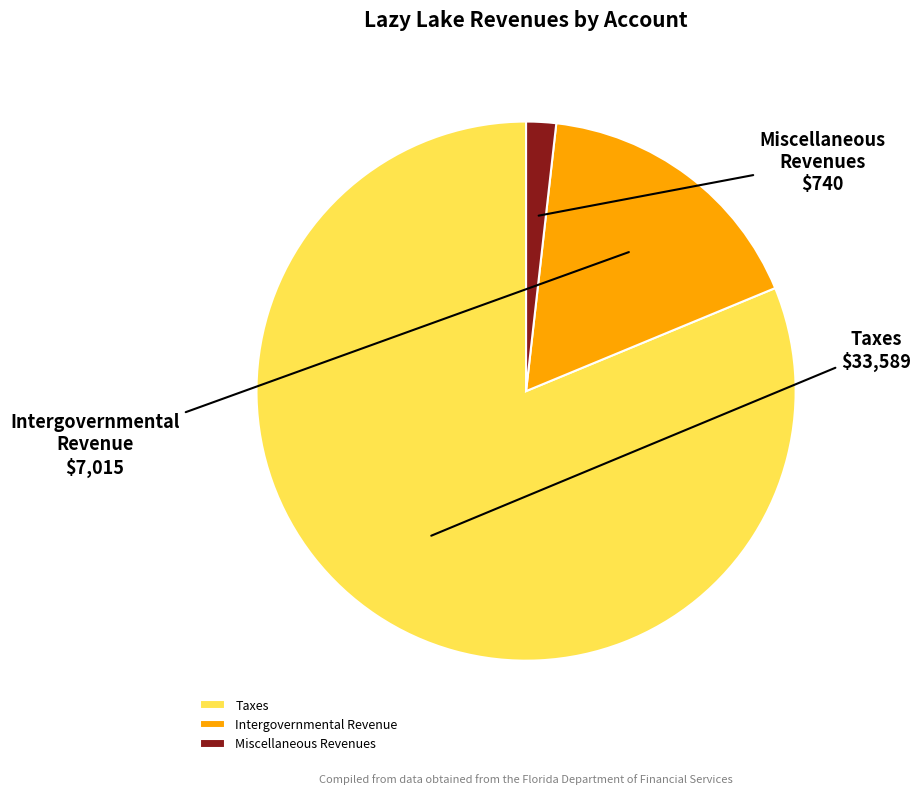

Rank the categories by value from highest to lowest.

Taxes, Intergovernmental Revenue, Miscellaneous Revenues